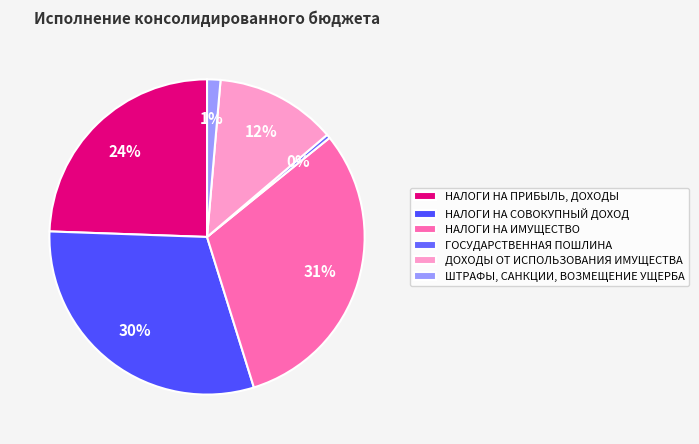

Which category has the biggest portion of the pie?

НАЛОГИ НА ИМУЩЕСТВО